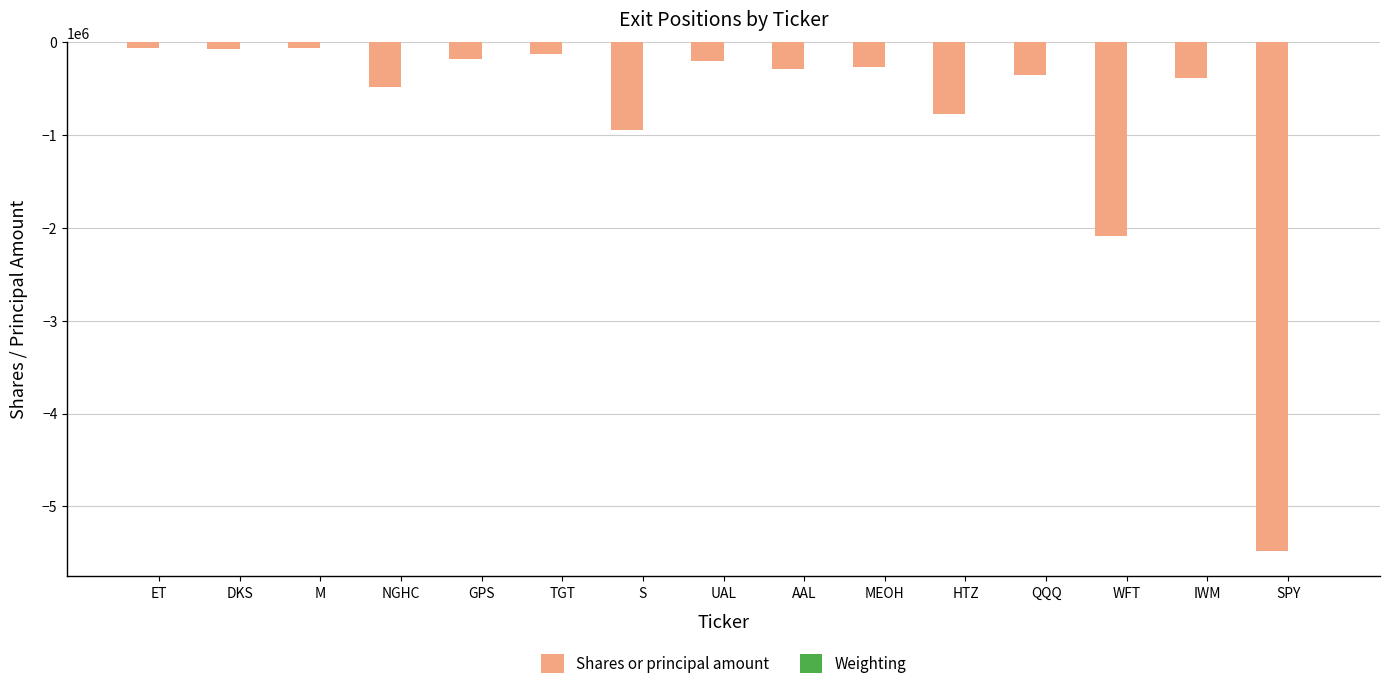

How many groups of bars are there?

15